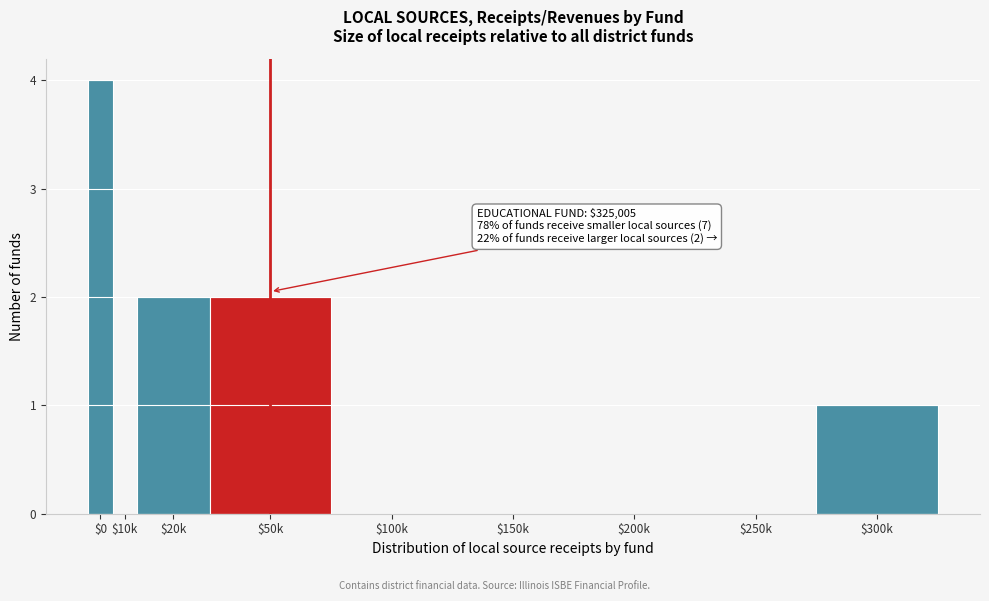

What is the sum of all values?

9